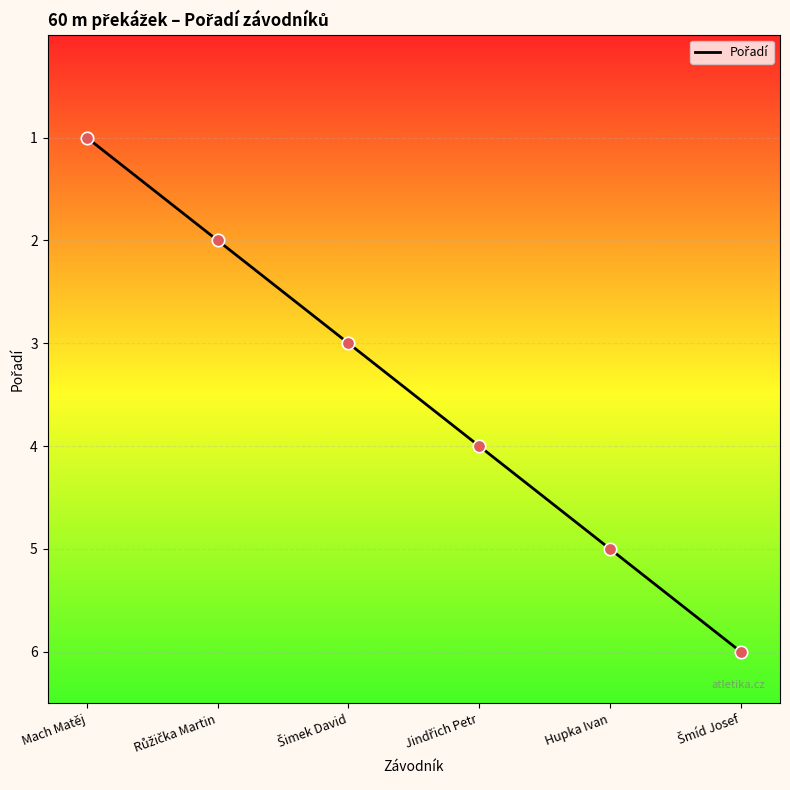

What is the change in value from Mach Matěj to Hupka Ivan?

+4